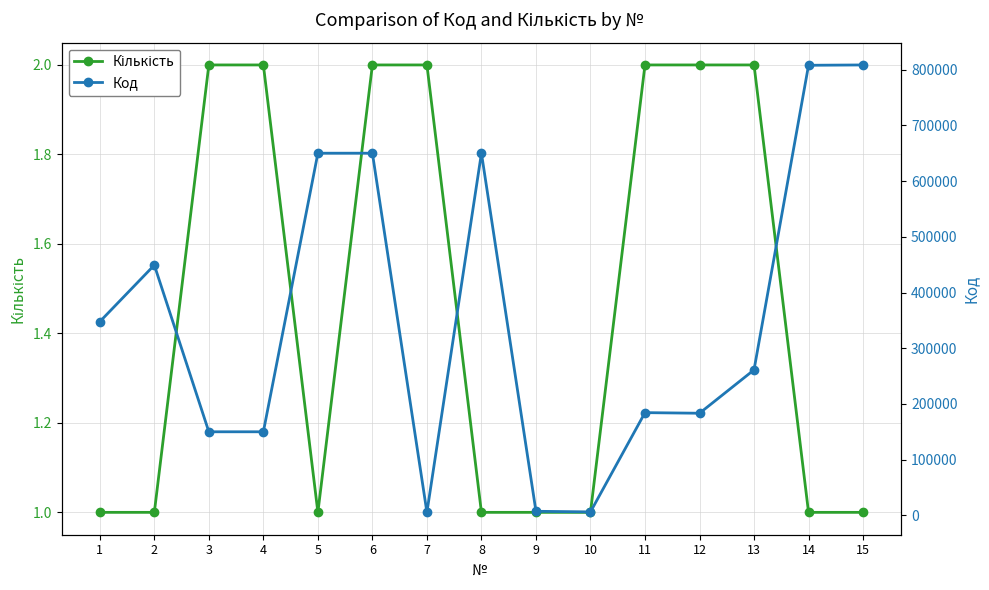

True or false: Кількість and Код intersect in this chart.

False